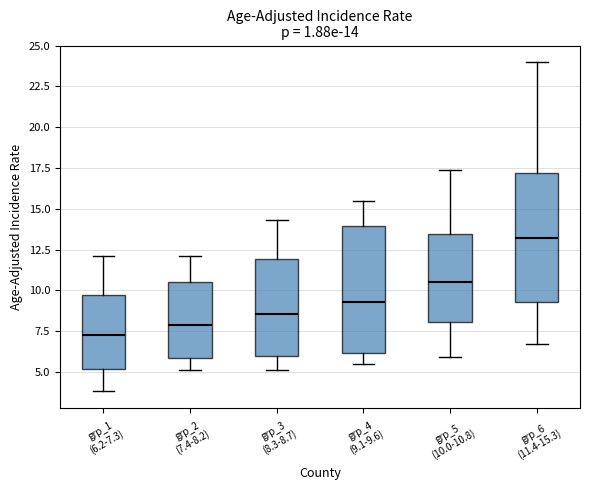

Which box has the highest median line?

grp_6 (11.4-15.3)